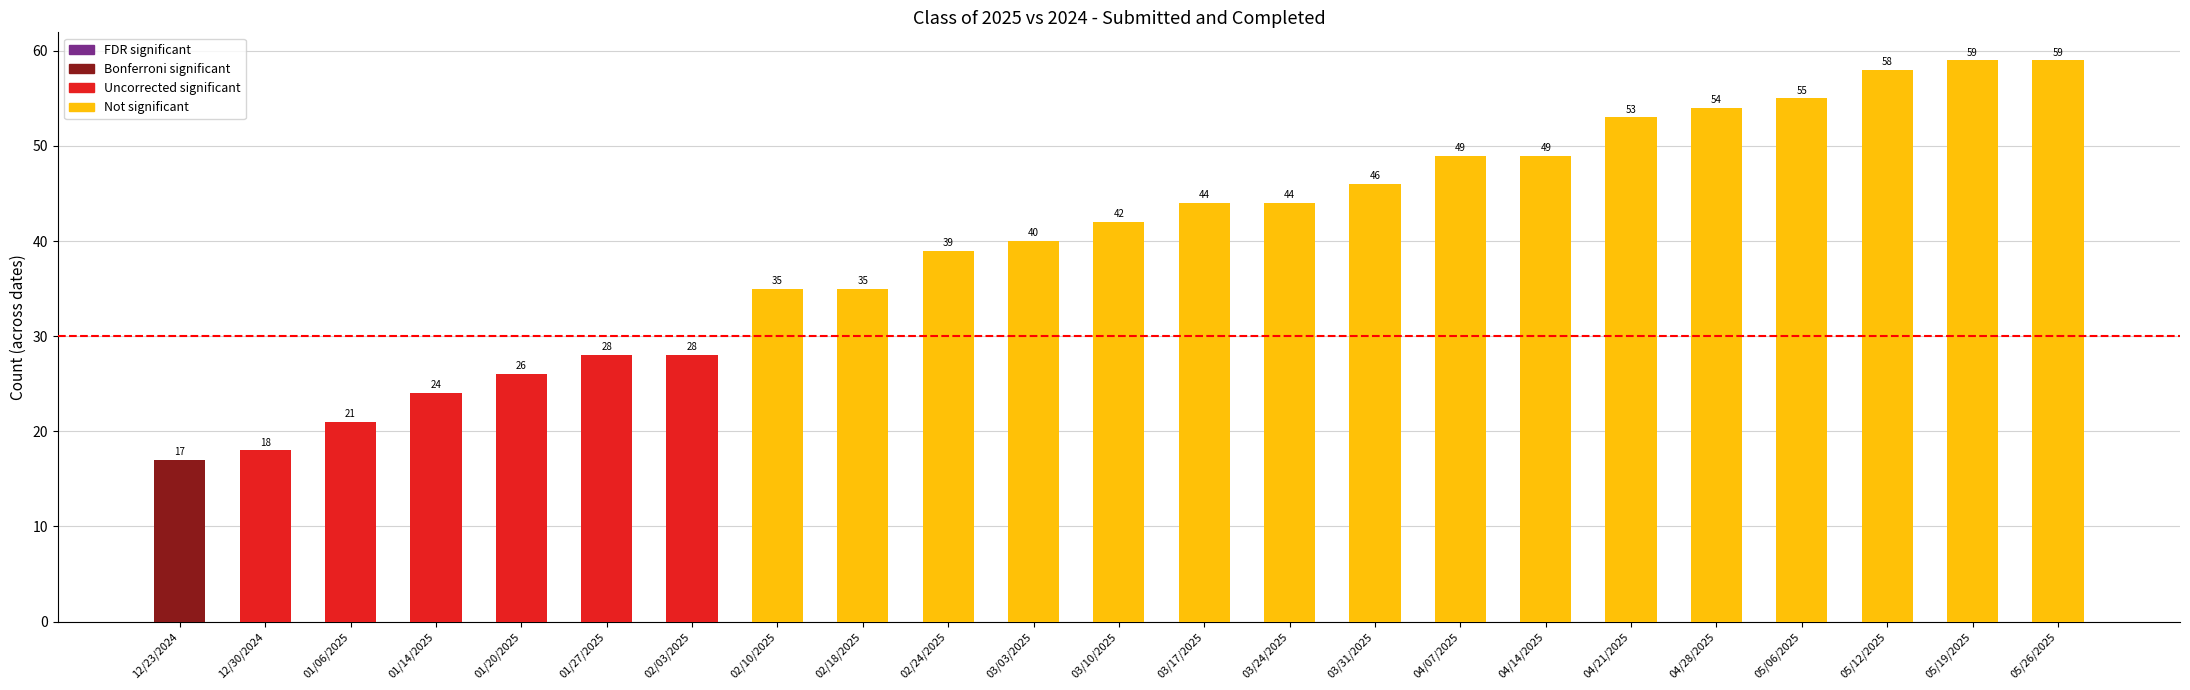

Between 03/10/2025 and 01/06/2025, which is larger?

03/10/2025